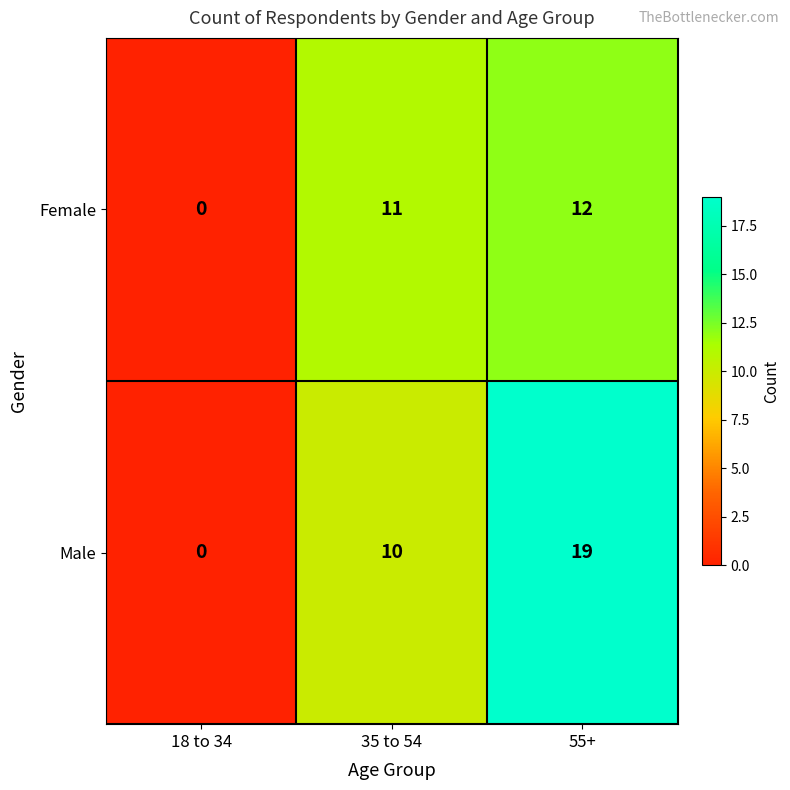

How many Male values are between 0 and 19?

3